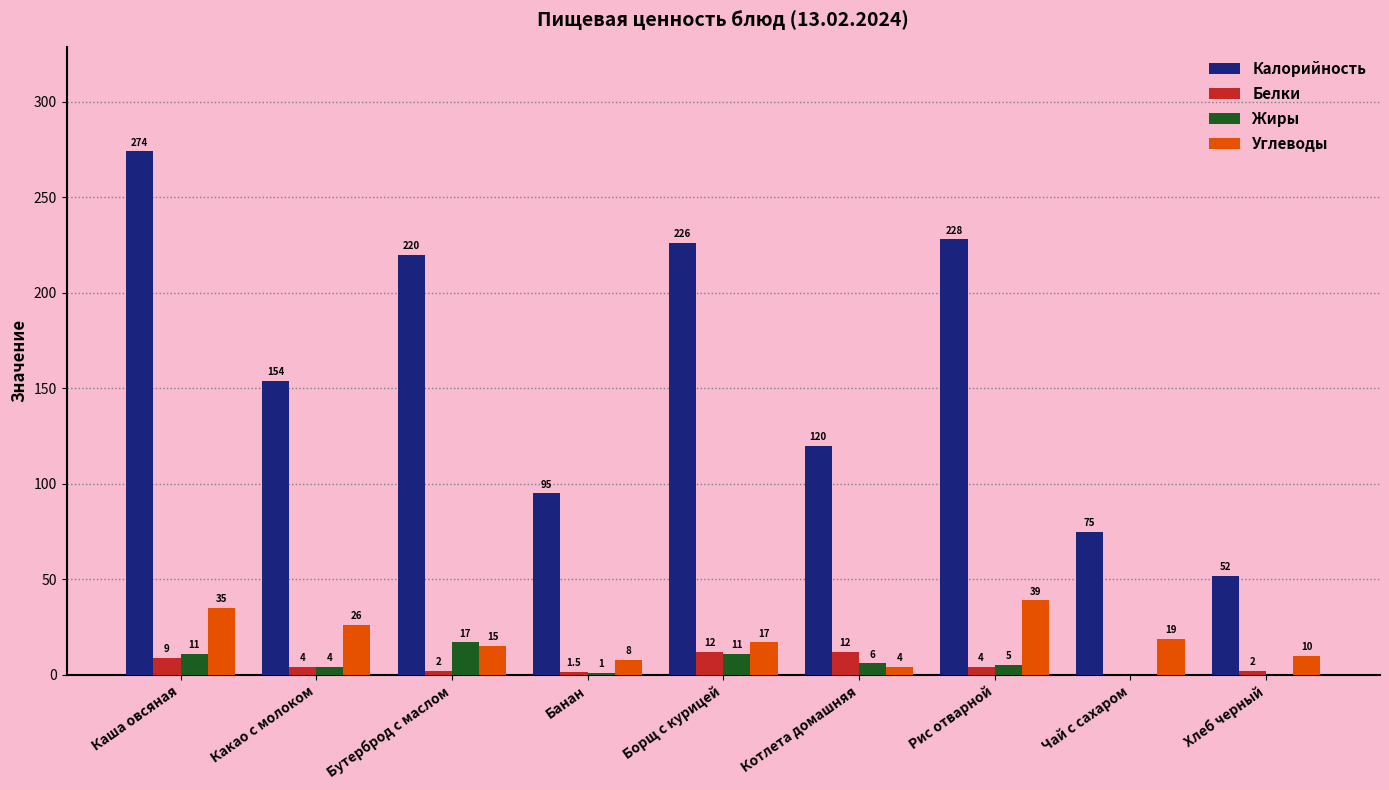

How many data points does each series have?

9